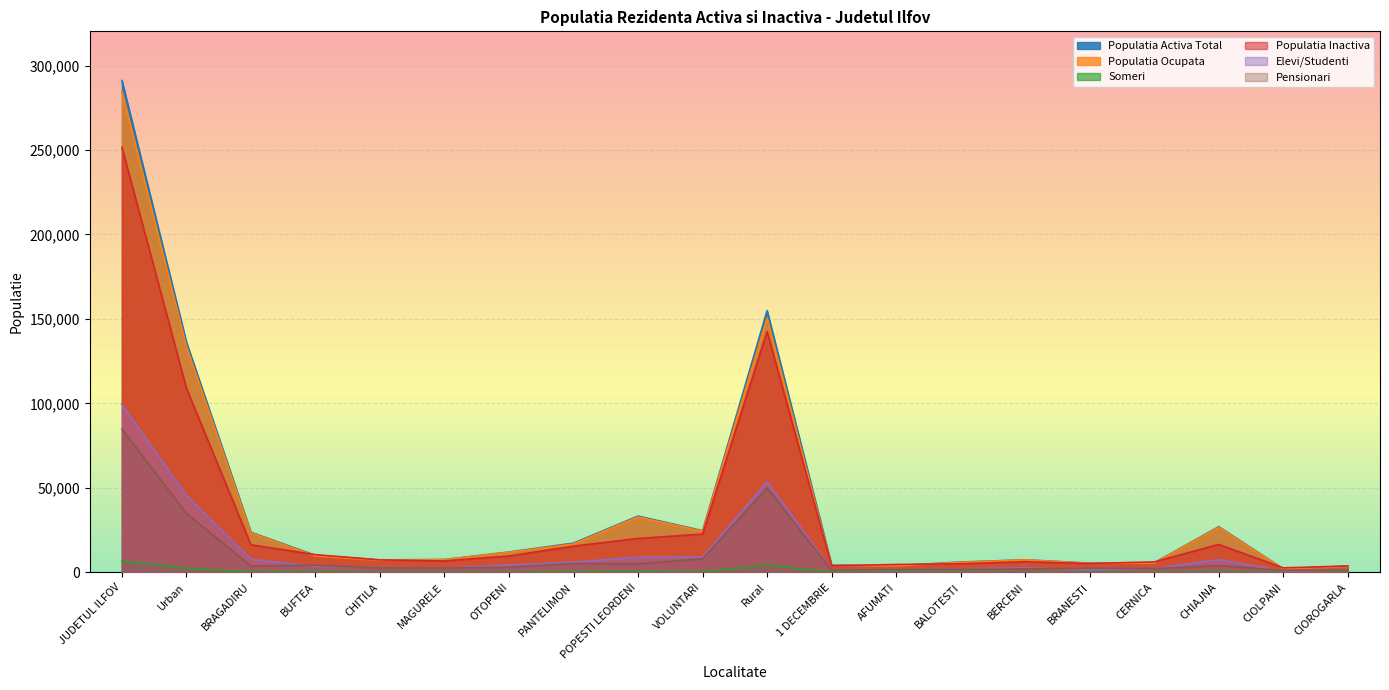

What is the total value across all series at BUFTEA?

38582